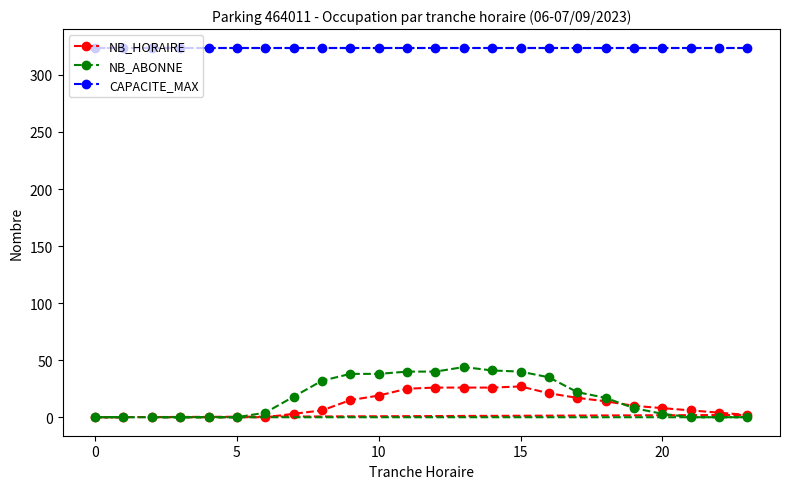

What is the maximum value shown in the chart?

324